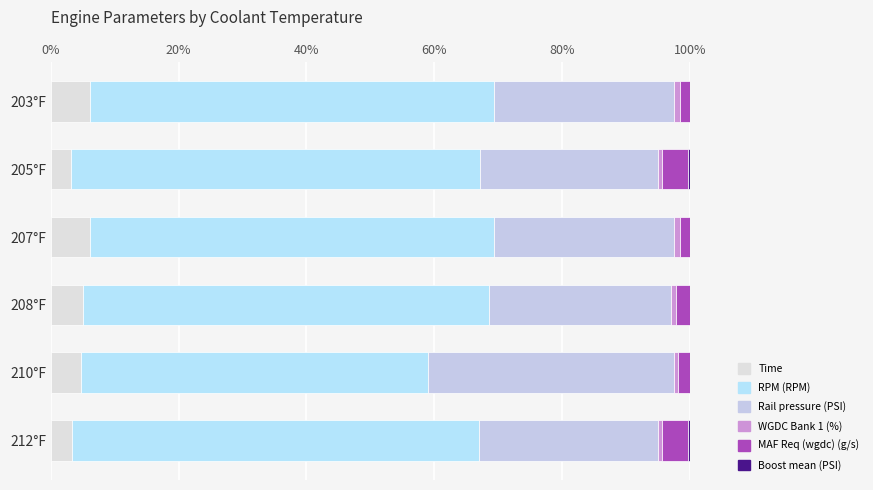

How many data points does each series have?

6